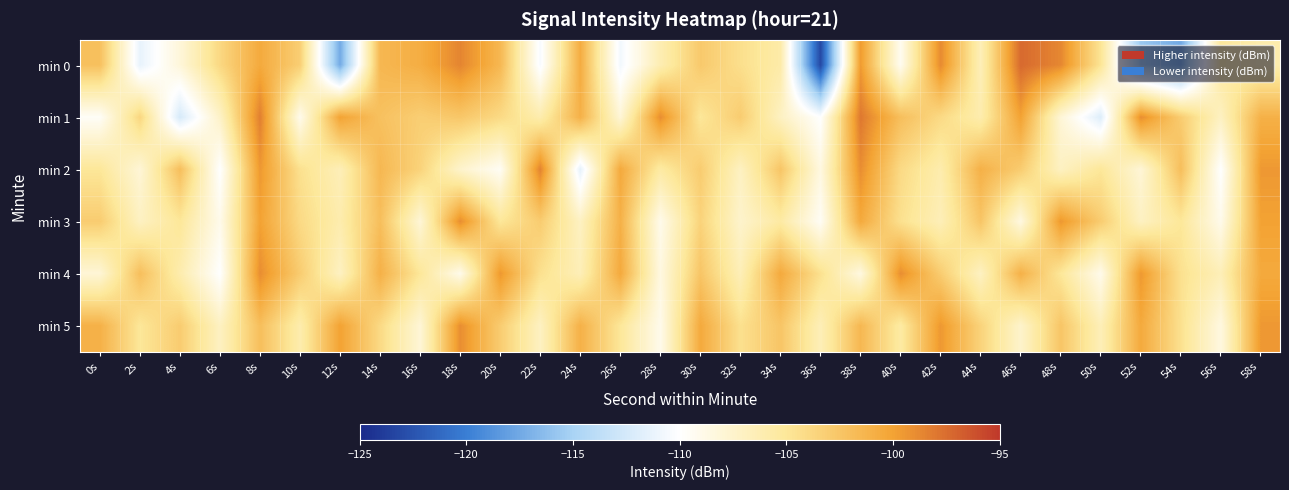

Reading left to right, what are all the values shown in this chart?

min 0: 0s=-102.1	2s=-111.4	4s=-108.2	6s=-103.9	8s=-100.5	10s=-103.2	12s=-117.4	14s=-101.5	16s=-100.8	18s=-98.6	20s=-101.5	22s=-110.4	24s=-100.7	26s=-110.8	28s=-106.2	30s=-102.8	32s=-104.4	34s=-105.7	36s=-123.2	38s=-99.6	40s=-109.3	42s=-98.8	44s=-106.5	46s=-97.3	48s=-98.7	50s=-104.8	52s=-115.6	54s=-117.5	56s=-105.2	58s=-106.0
min 1: 0s=-109.6	2s=-103.7	4s=-112.4	6s=-107.3	8s=-98.3	10s=-109.1	12s=-100.1	14s=-102.2	16s=-103.2	18s=-102.6	20s=-104.0	22s=-106.0	24s=-101.0	26s=-108.0	28s=-99.0	30s=-105.0	32s=-103.0	34s=-107.0	36s=-110.0	38s=-98.0	40s=-102.0	42s=-104.0	44s=-106.0	46s=-100.0	48s=-108.0	50s=-112.0	52s=-99.0	54s=-103.0	56s=-107.0	58s=-101.0
min 2: 0s=-105.0	2s=-108.0	4s=-102.0	6s=-110.0	8s=-99.5	10s=-104.5	12s=-106.5	14s=-101.5	16s=-103.5	18s=-107.5	20s=-109.5	22s=-98.5	24s=-111.5	26s=-100.5	28s=-105.5	30s=-103.0	32s=-107.0	34s=-102.5	36s=-108.5	38s=-99.0	40s=-104.0	42s=-106.0	44s=-101.0	46s=-103.0	48s=-107.0	50s=-105.0	52s=-108.0	54s=-102.0	56s=-110.0	58s=-99.5
min 3: 0s=-103.0	2s=-107.0	4s=-105.0	6s=-109.0	8s=-100.0	10s=-104.0	12s=-106.0	14s=-102.0	16s=-108.0	18s=-99.0	20s=-105.0	22s=-103.0	24s=-107.0	26s=-101.0	28s=-109.0	30s=-103.5	32s=-107.5	34s=-105.5	36s=-109.5	38s=-100.5	40s=-104.5	42s=-106.5	44s=-102.5	46s=-108.5	48s=-99.5	50s=-103.0	52s=-107.0	54s=-105.0	56s=-109.0	58s=-100.0
min 4: 0s=-108.0	2s=-102.0	4s=-106.0	6s=-110.0	8s=-99.0	10s=-103.0	12s=-107.0	14s=-101.0	16s=-105.0	18s=-109.0	20s=-99.5	22s=-104.5	24s=-106.5	26s=-100.5	28s=-108.5	30s=-102.5	32s=-106.5	34s=-100.5	36s=-104.5	38s=-108.5	40s=-99.0	42s=-103.0	44s=-107.0	46s=-101.0	48s=-105.0	50s=-109.0	52s=-99.5	54s=-104.5	56s=-106.5	58s=-100.5
min 5: 0s=-101.0	2s=-105.0	4s=-103.0	6s=-107.0	8s=-102.0	10s=-106.0	12s=-100.0	14s=-104.0	16s=-108.0	18s=-99.0	20s=-103.0	22s=-107.0	24s=-101.0	26s=-105.0	28s=-109.0	30s=-100.5	32s=-104.5	34s=-102.5	36s=-106.5	38s=-101.5	40s=-105.5	42s=-99.5	44s=-103.5	46s=-107.5	48s=-102.5	50s=-106.5	52s=-100.5	54s=-104.5	56s=-108.5	58s=-99.5